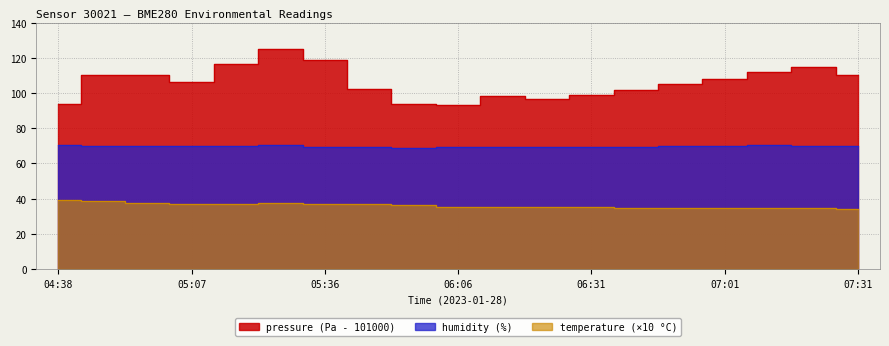

The temperature series shows 37.4 at 05:27. True or false?

True